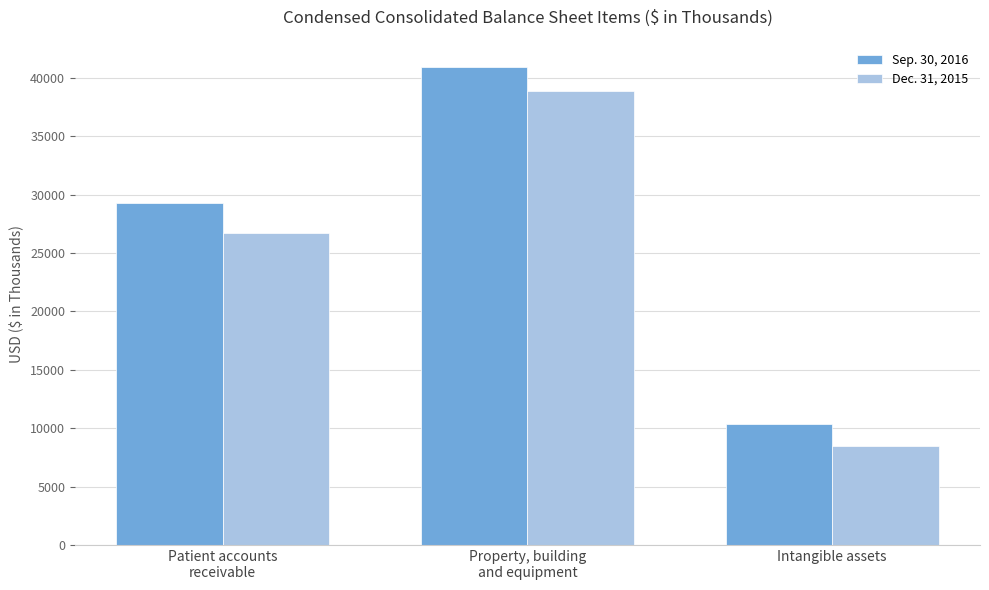

Reading right to left, what are all the values shown in this chart?

Sep. 30, 2016: Intangible assets=10342	Property, building
and equipment=40972	Patient accounts
receivable=29258
Dec. 31, 2015: Intangible assets=8496	Property, building
and equipment=38907	Patient accounts
receivable=26712